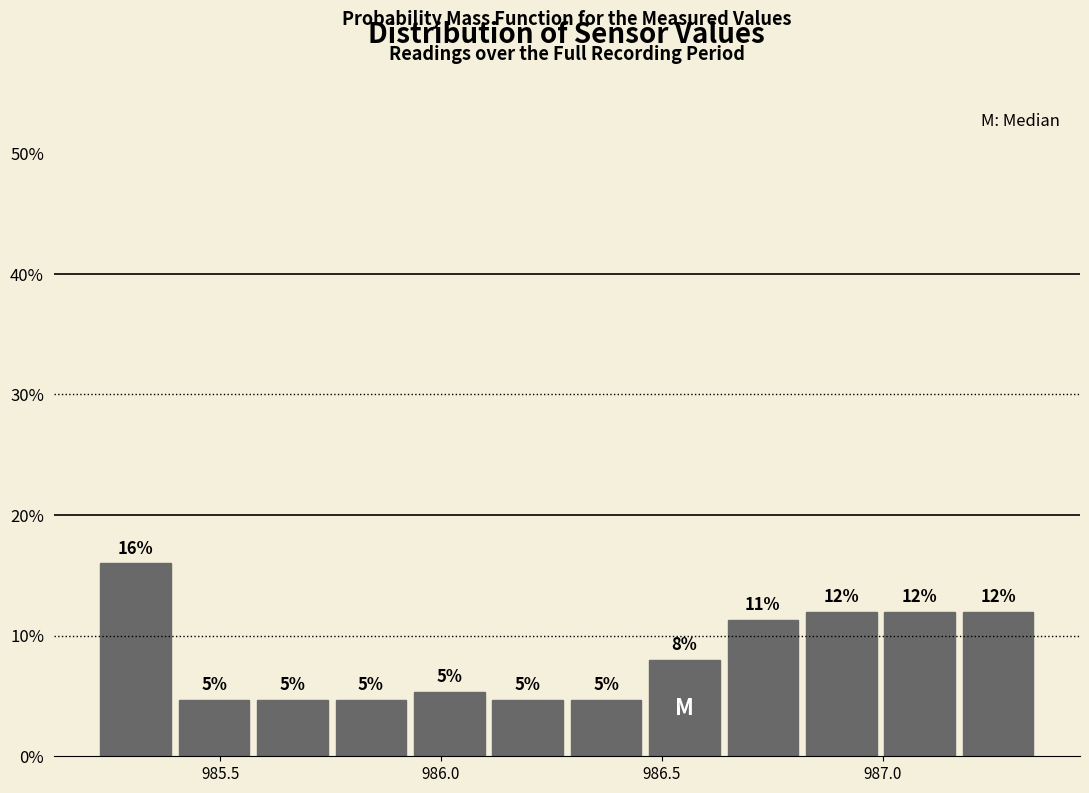

Read against the x-axis, roughly where is the centre of the tallest bar?

985.30